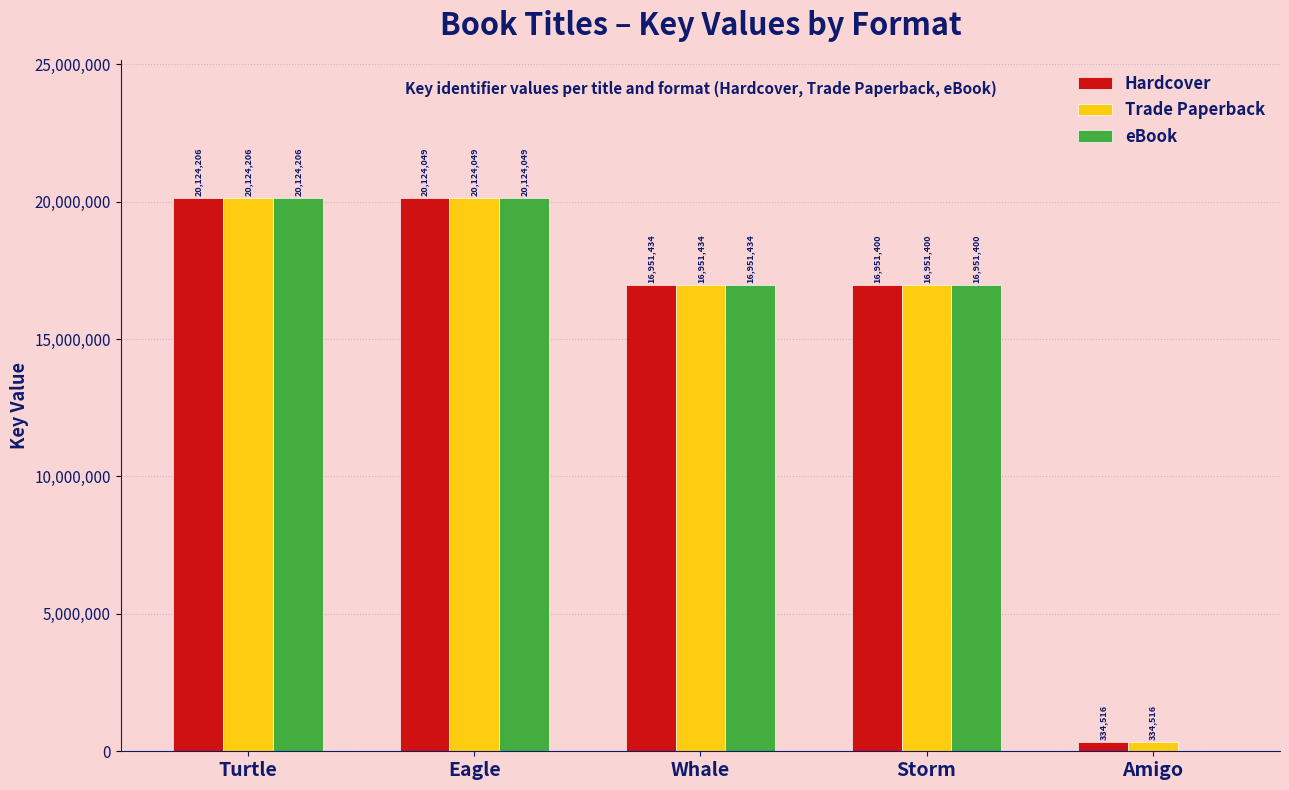

What is the average value of the Trade Paperback series?

14897121